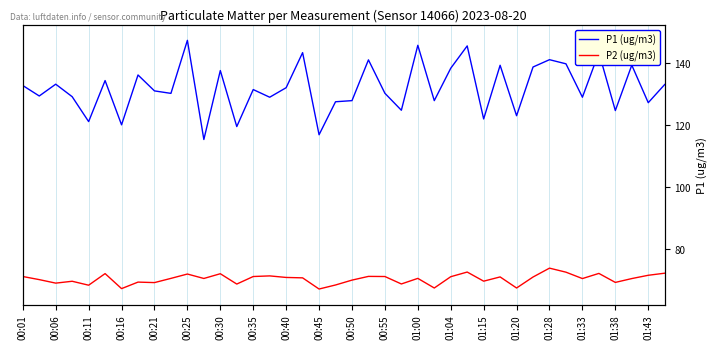

Which series has the largest range (max minus min)?

P1 (ug/m3)